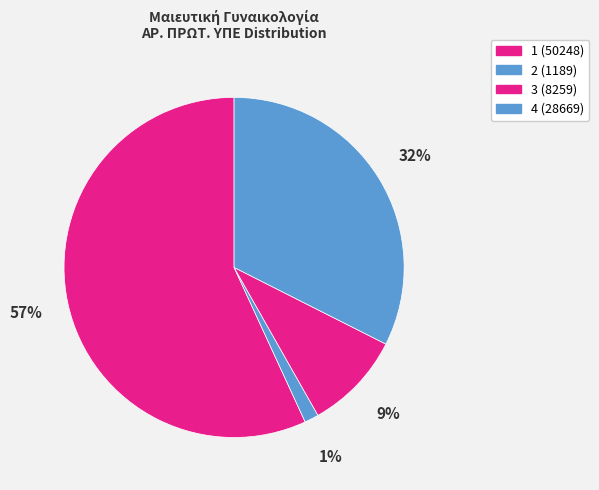

Which category has the smallest portion of the pie?

2